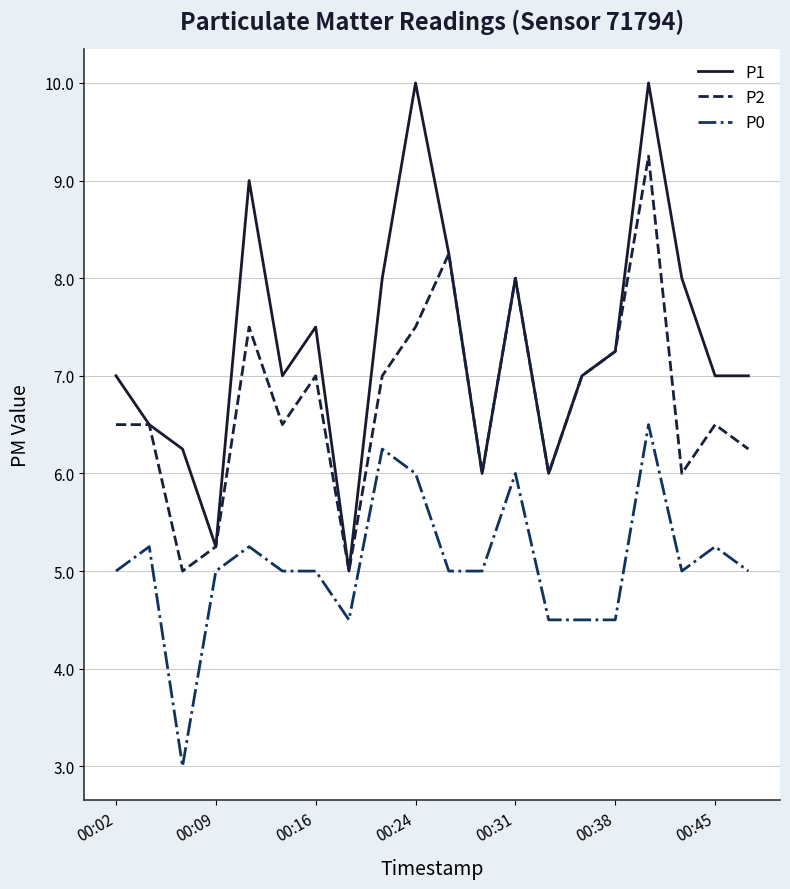

How many lines are shown in the chart?

3